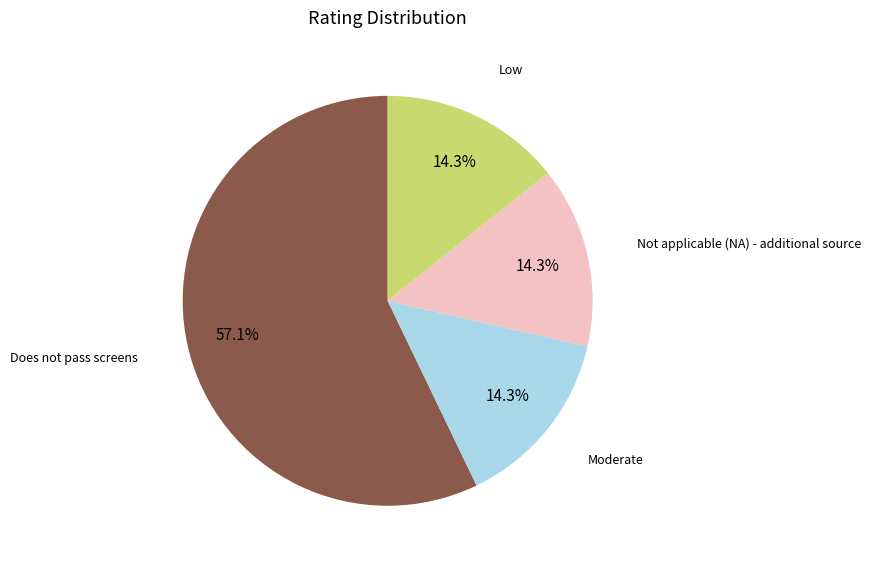

How many segments does this pie chart have?

4